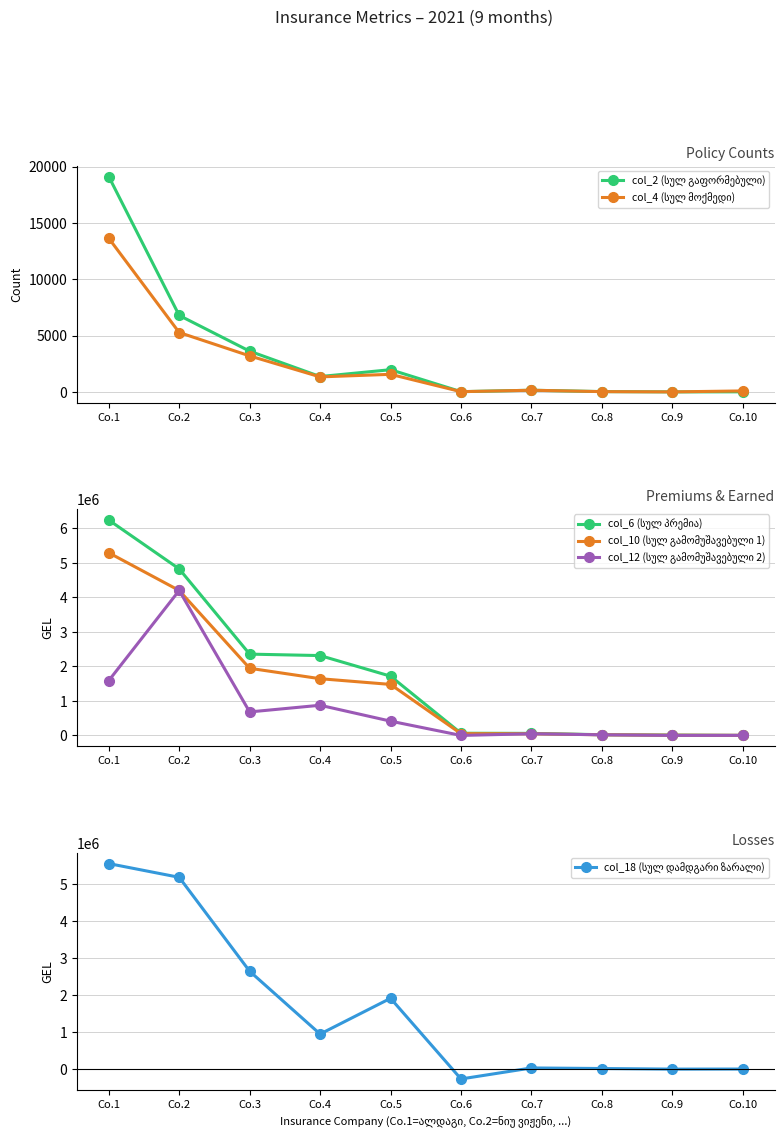

Which category has the highest value in the col_12 (სულ გამომუშავებული 2) series?

Co.2